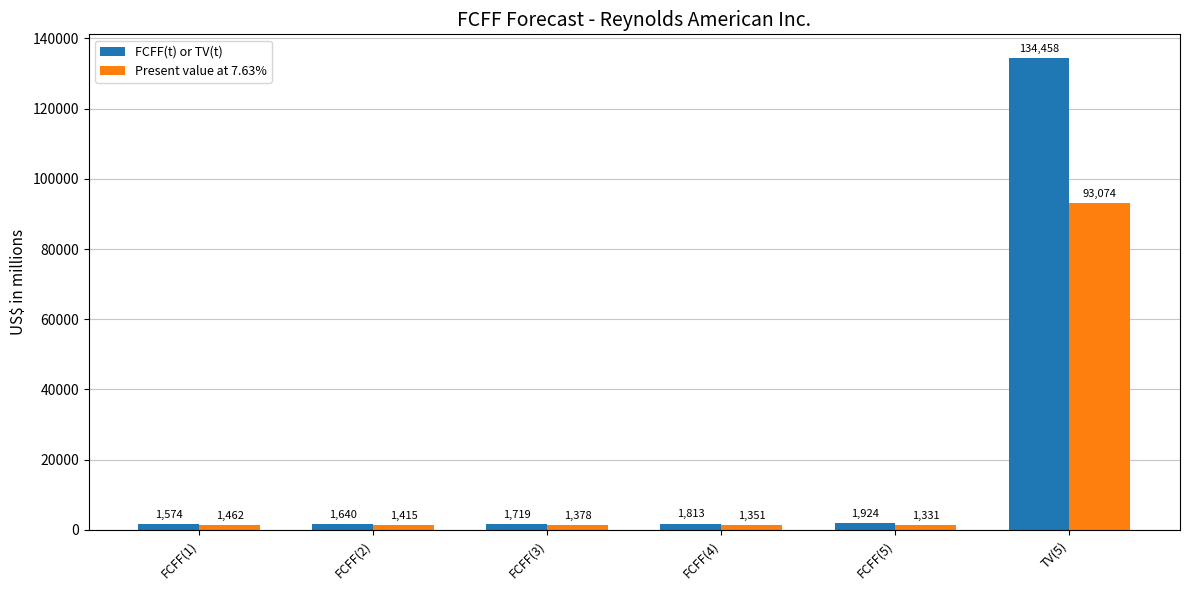

True or false: FCFF(t) or TV(t) has a value of 1719 at FCFF(3).

True